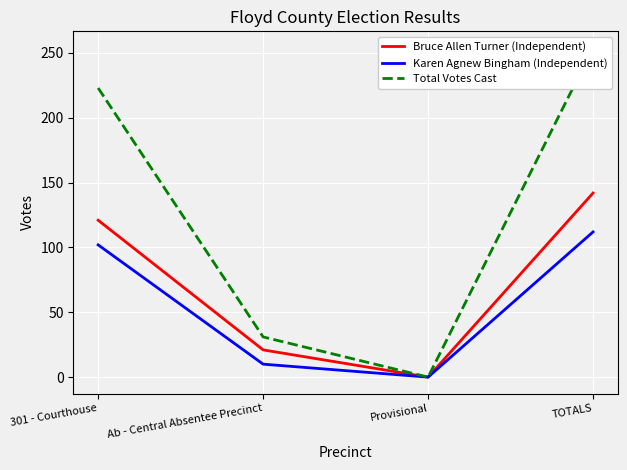

How many values in the Bruce Allen Turner (Independent) series are below 121?

2